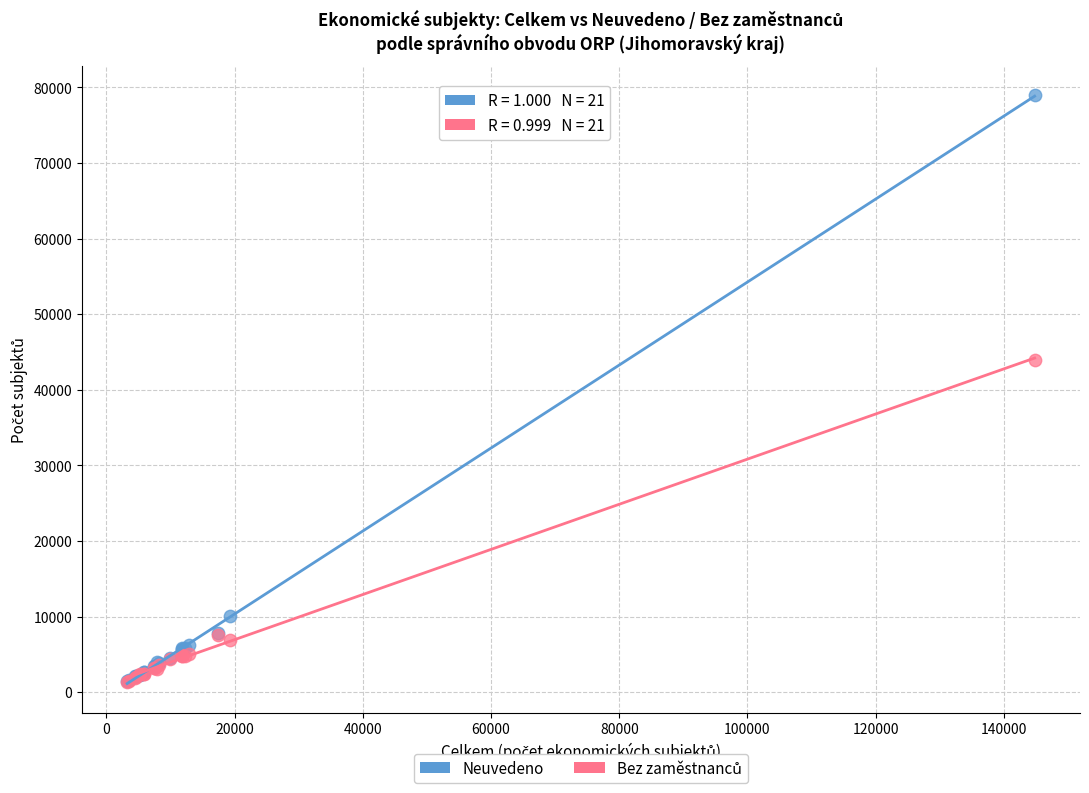

Which series reaches the maximum Y coordinate?

Neuvedeno